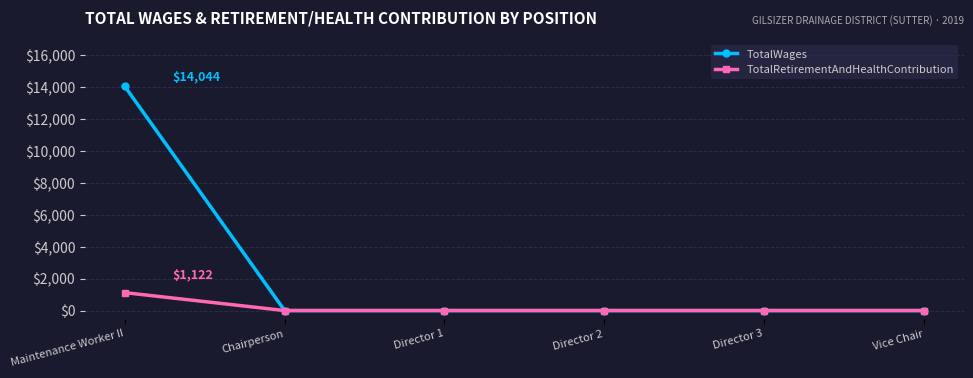

What is the difference between the highest and lowest values at Maintenance Worker II?

12922